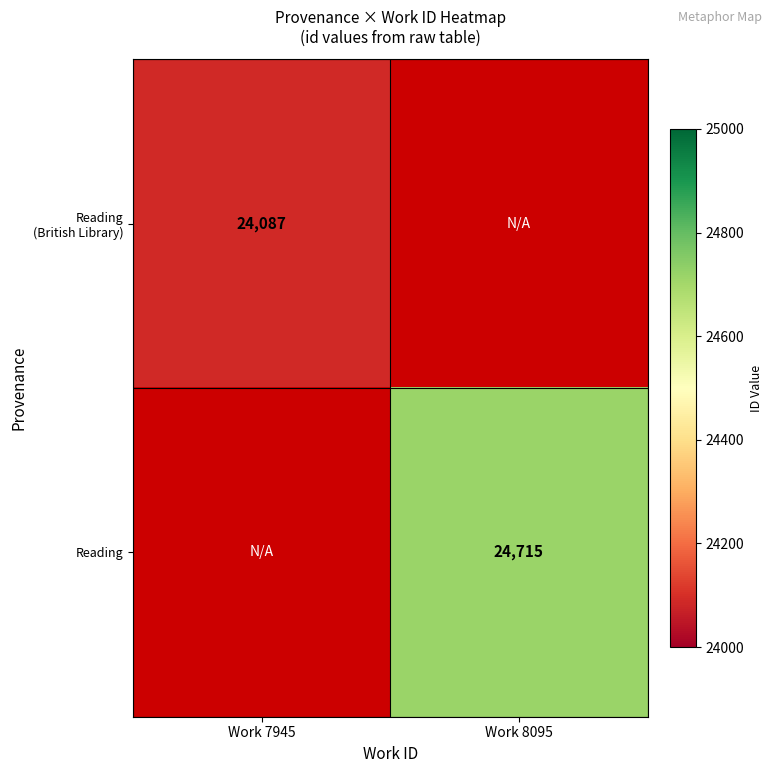

The Reading series shows 24715 at Work 8095. True or false?

True